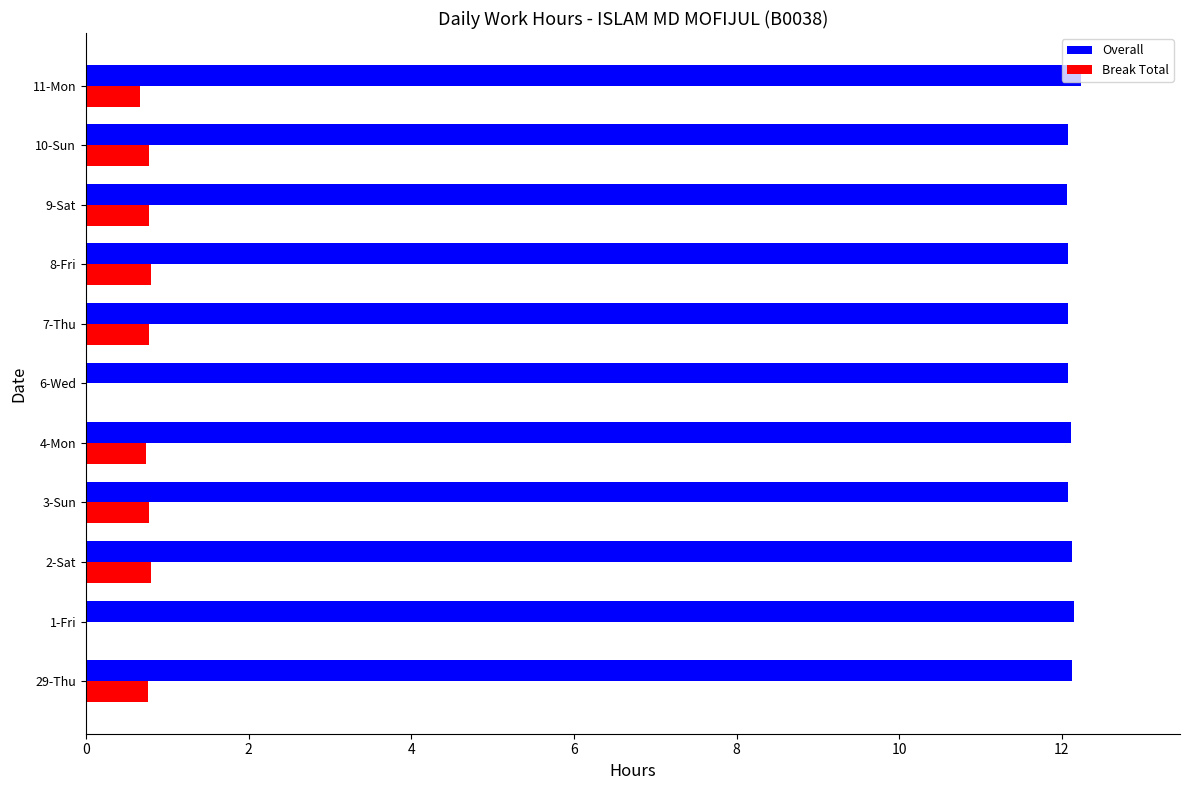

Is the value of Break Total at 1-Fri greater than the value of Overall at 6-Wed?

No